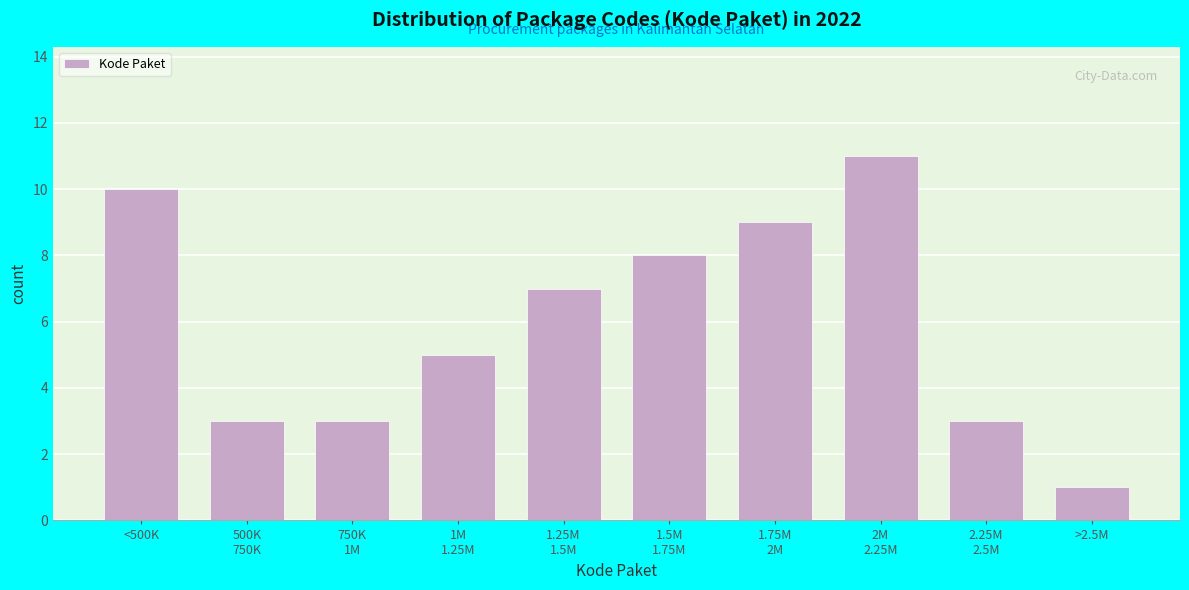

Reading right to left, transcribe all the data shown in this chart.

1	3	11	9	8	7	5	3	3	10